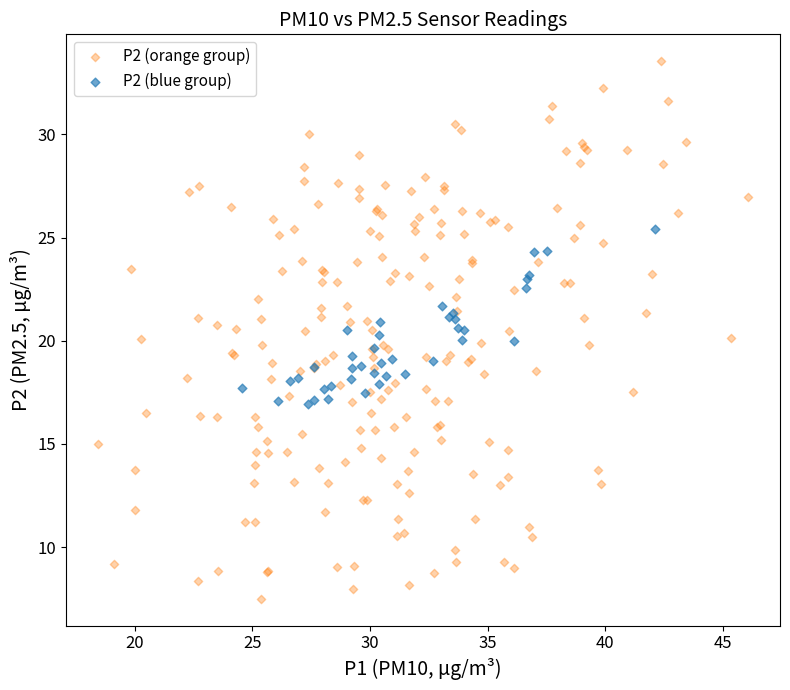

Which series reaches the minimum Y coordinate?

P2 (orange group)